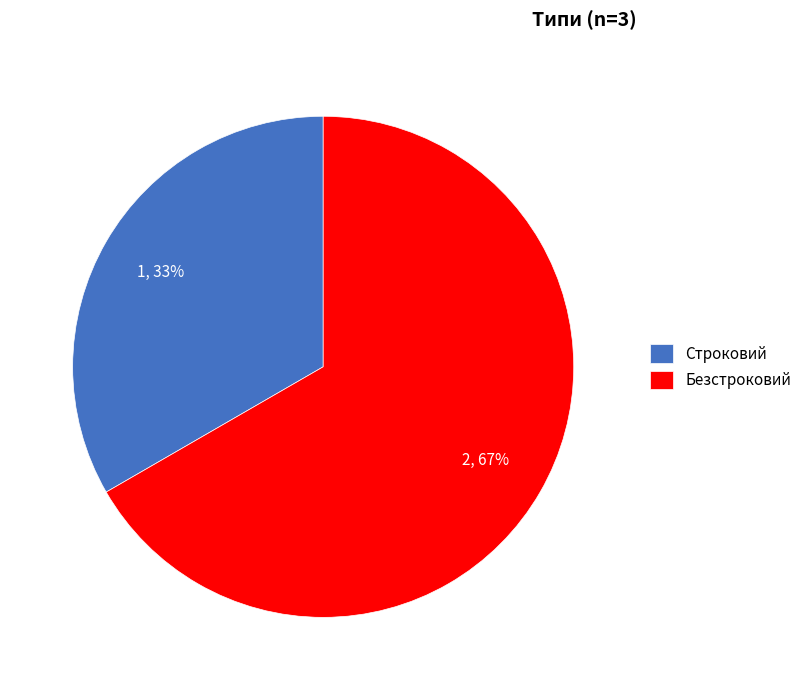

Which slice is the smallest?

Строковий